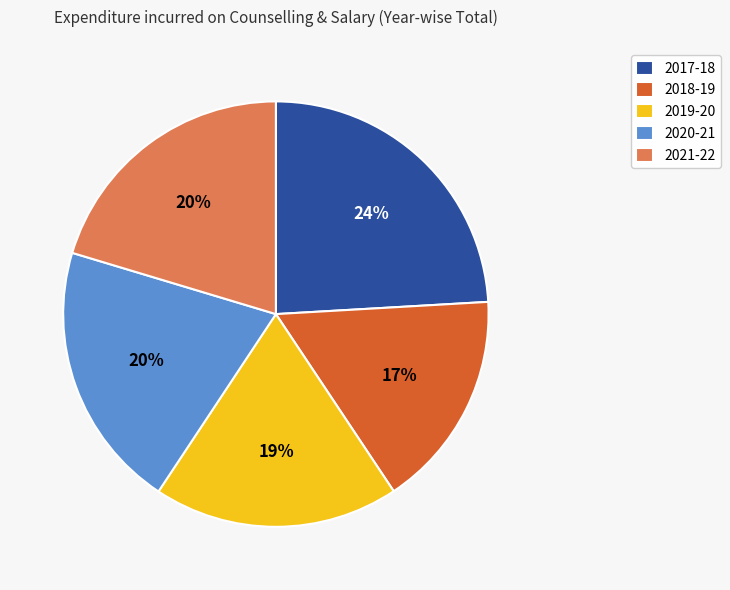

Is 2020-21 the majority of the pie?

No